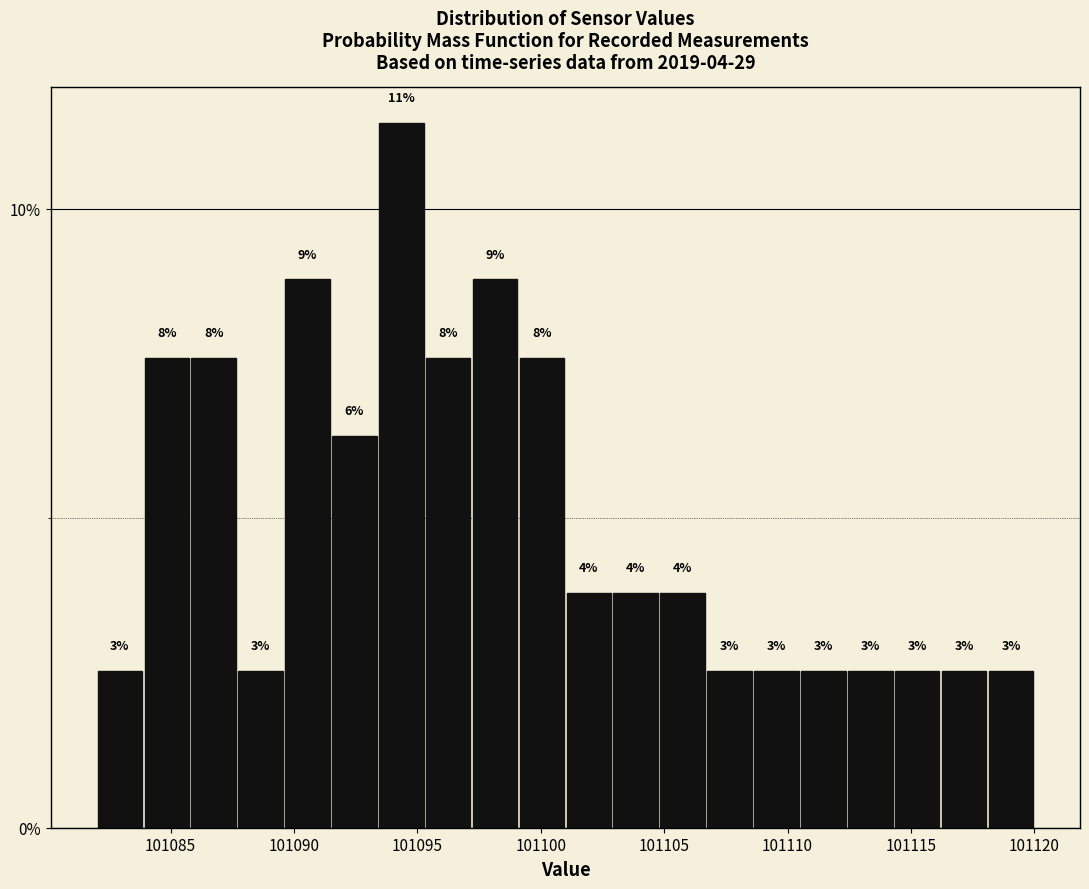

Around what value on the x-axis is the tallest bar? Give the approximate position of its centre, as read against the axis.

101094.5